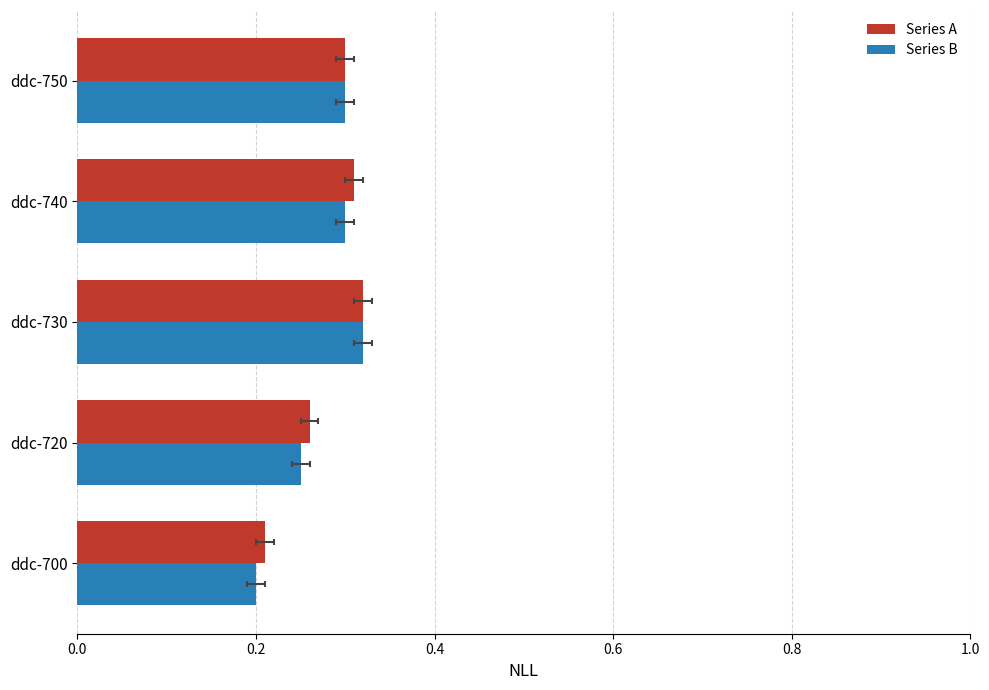

True or false: Series B has a value of 0.2 at ddc-700.

True